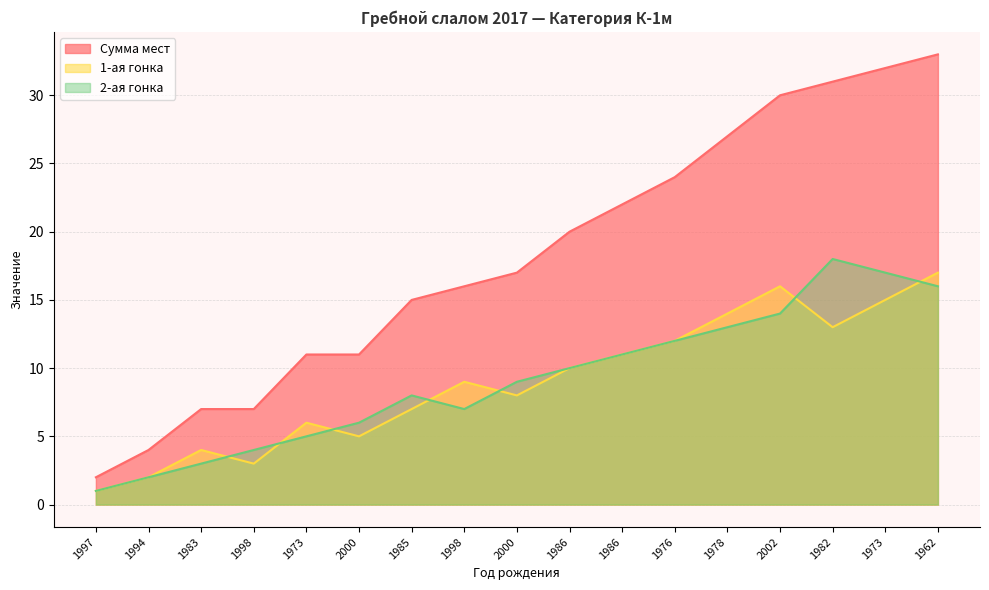

Which series has the largest range (max minus min)?

Сумма мест